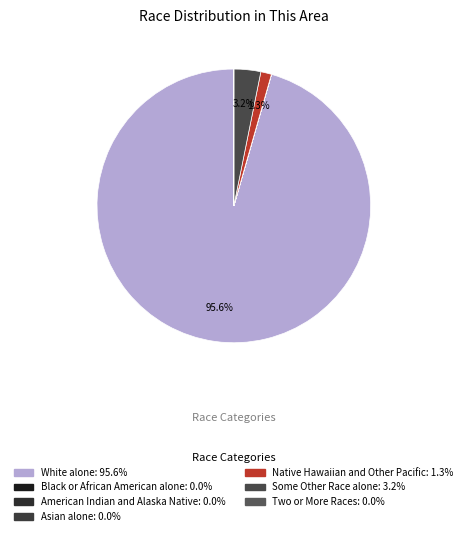

To the nearest percent, what is the average slice percentage?

14%